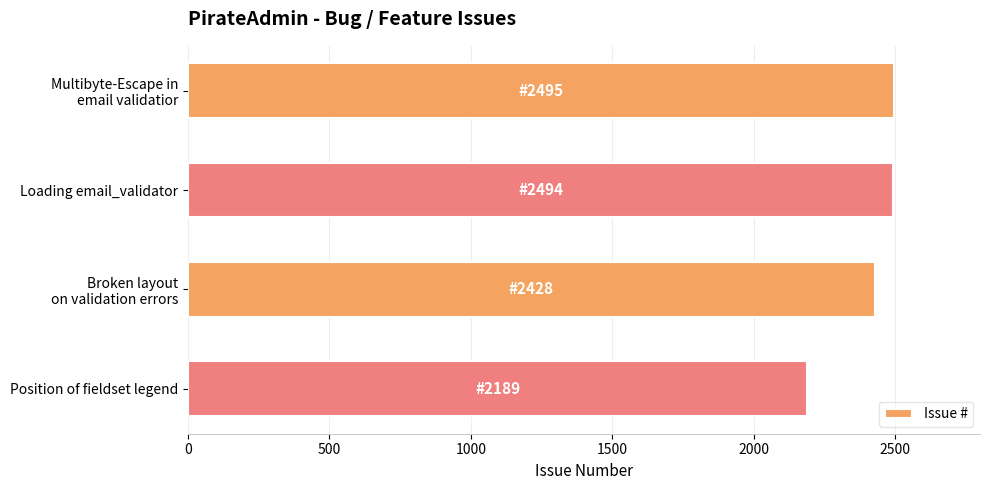

How many values are below 2494?

2